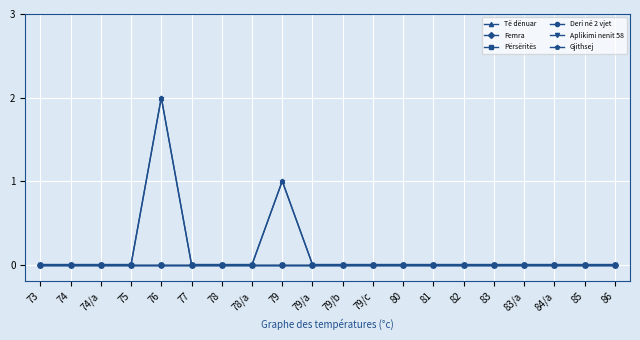

Which has a higher value, 79/a or 74/a?

79/a